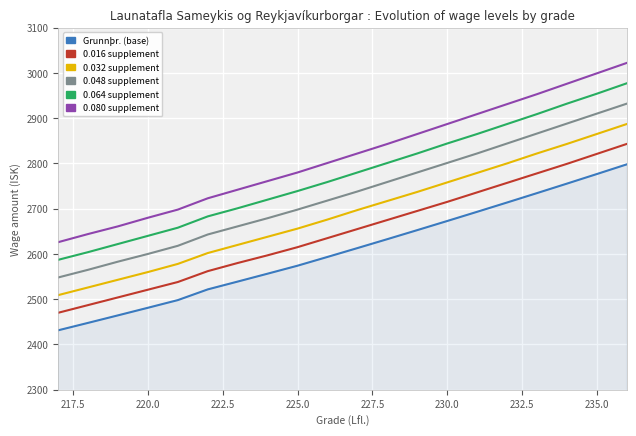

What is the average value of the Grunnþr. (base) series?

2607.4